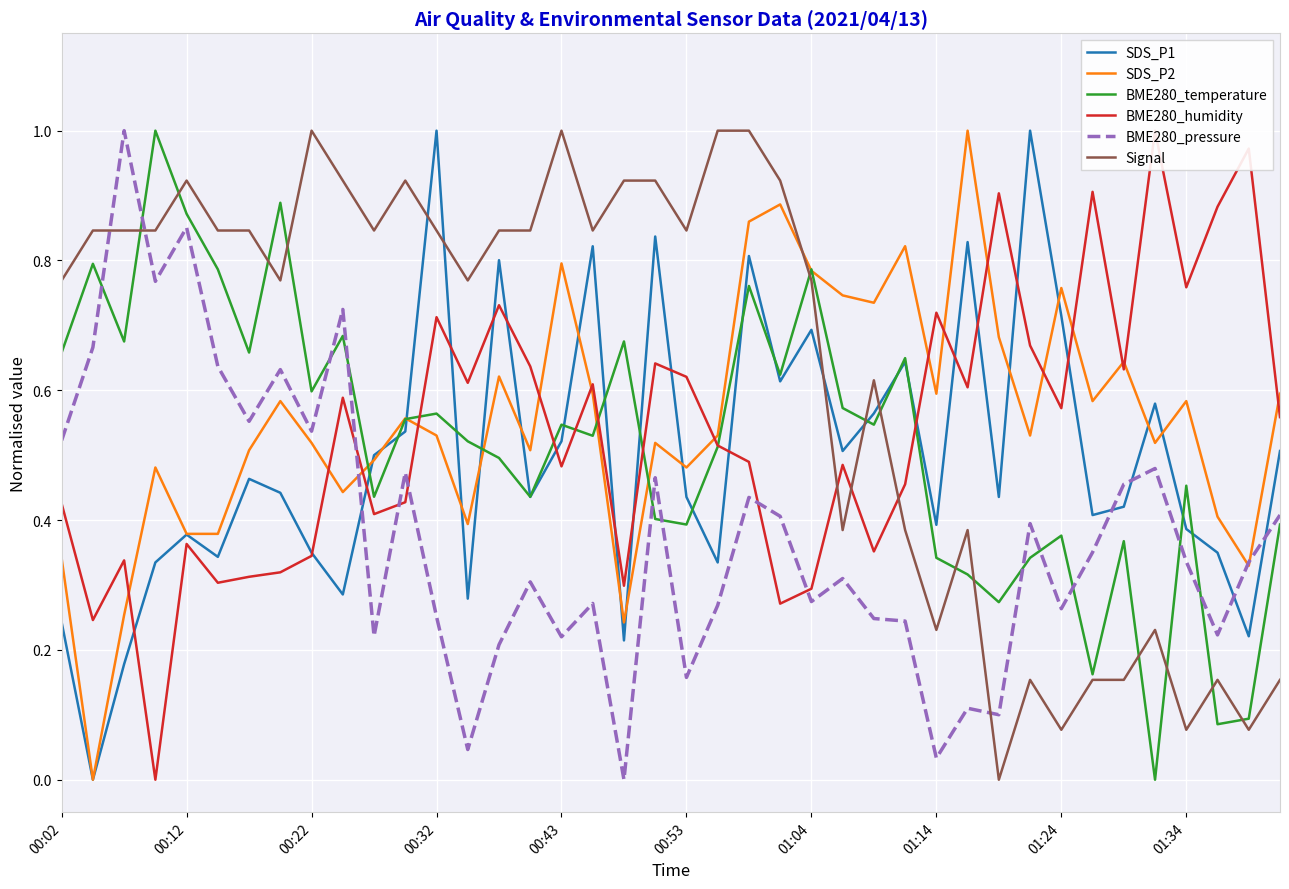

What is the spread (max minus min) of values at 26?

0.5